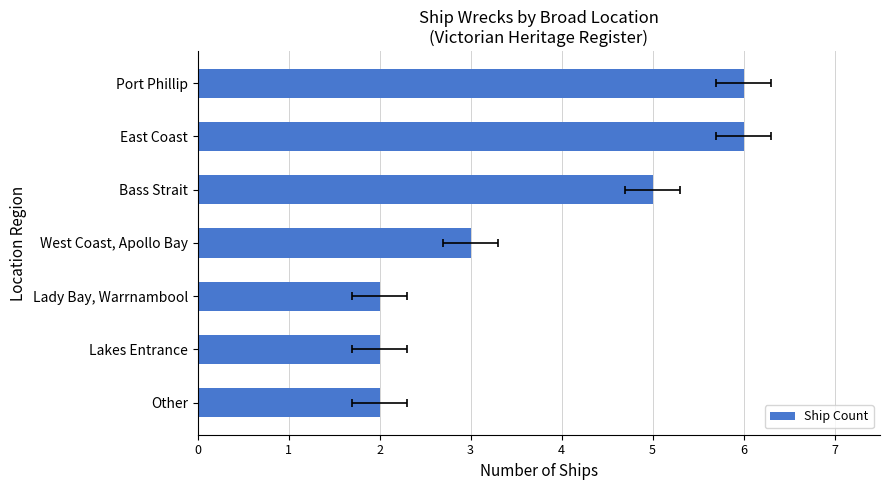

The chart shows a value of 3 at Port Phillip. True or false?

False